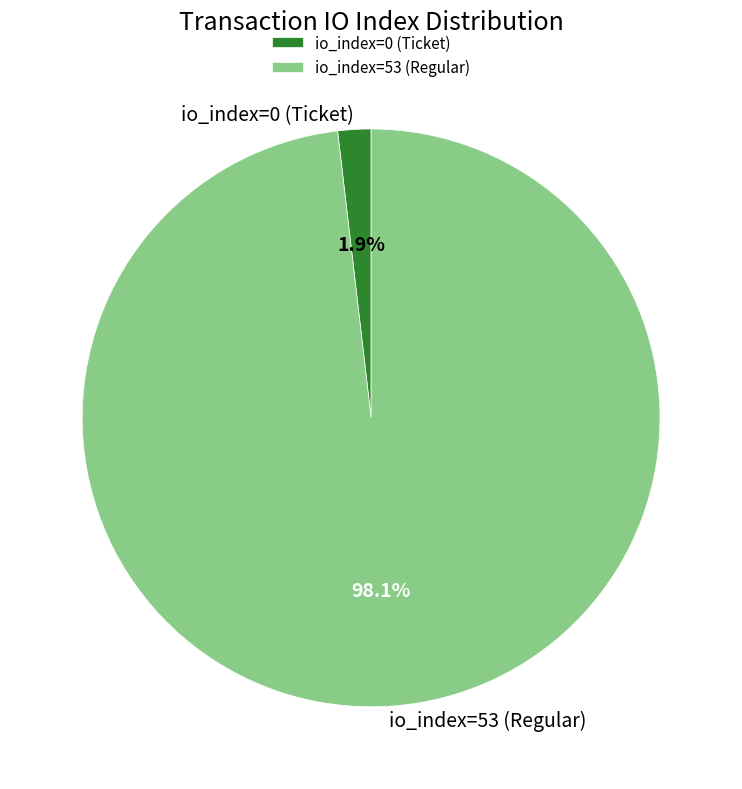

To the nearest percent, what is the combined percentage of io_index=0 (Ticket) and io_index=53 (Regular)?

100%